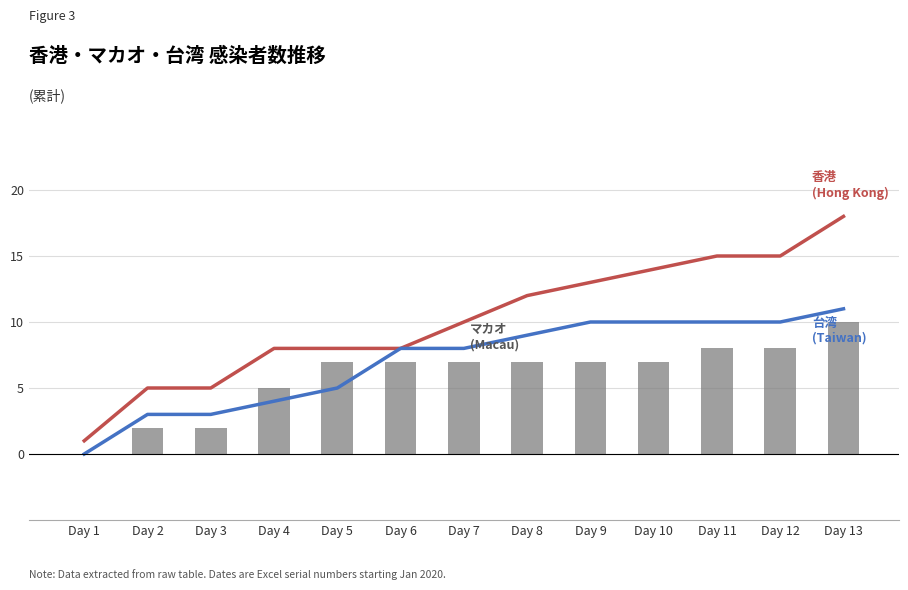

Which series has the largest total across all categories?

香港 (Hong Kong)